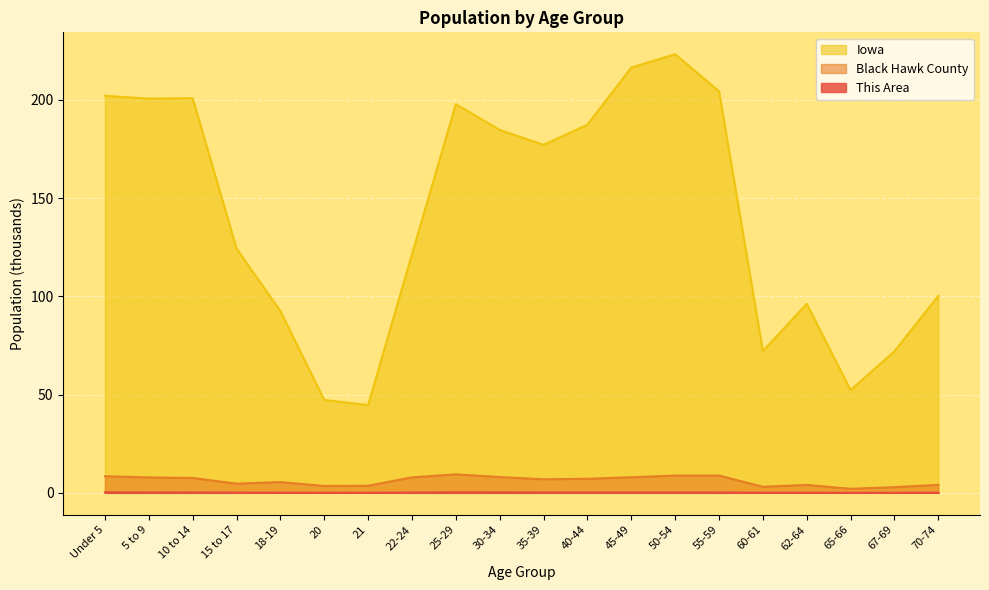

Reading left to right, list all the values displayed in this chart.

This Area: Under 5=0.3	5 to 9=0.2	10 to 14=0.2	15 to 17=0.1	18-19=0.1	20=0.0	21=0.0	22-24=0.1	25-29=0.3	30-34=0.2	35-39=0.2	40-44=0.2	45-49=0.2	50-54=0.2	55-59=0.2	60-61=0.1	62-64=0.1	65-66=0.0	67-69=0.0	70-74=0.1
Black Hawk County: Under 5=8.5	5 to 9=7.8	10 to 14=7.5	15 to 17=4.7	18-19=5.5	20=3.5	21=3.6	22-24=7.9	25-29=9.4	30-34=8.0	35-39=6.9	40-44=7.1	45-49=7.9	50-54=8.8	55-59=8.8	60-61=3.1	62-64=4.0	65-66=2.1	67-69=2.9	70-74=4.0
Iowa: Under 5=202.1	5 to 9=200.6	10 to 14=200.9	15 to 17=124.3	18-19=92.5	20=47.2	21=44.7	22-24=121.4	25-29=197.8	30-34=184.7	35-39=177.1	40-44=187.4	45-49=216.5	50-54=223.2	55-59=204.4	60-61=72.2	62-64=96.2	65-66=52.3	67-69=72.1	70-74=100.3